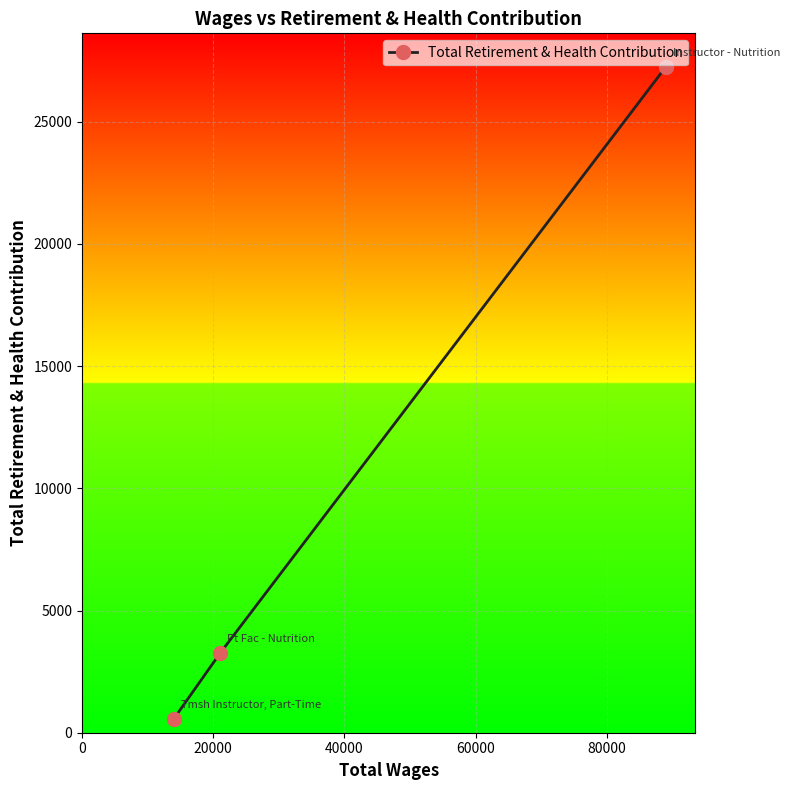

Is it true that the value at 20000 is 5026?

False